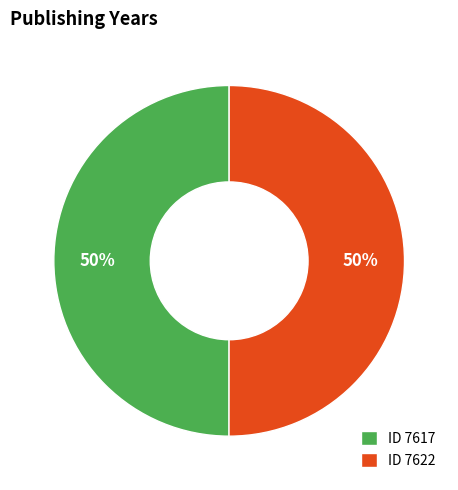

To the nearest percent, what portion does ID 7617 represent?

50%